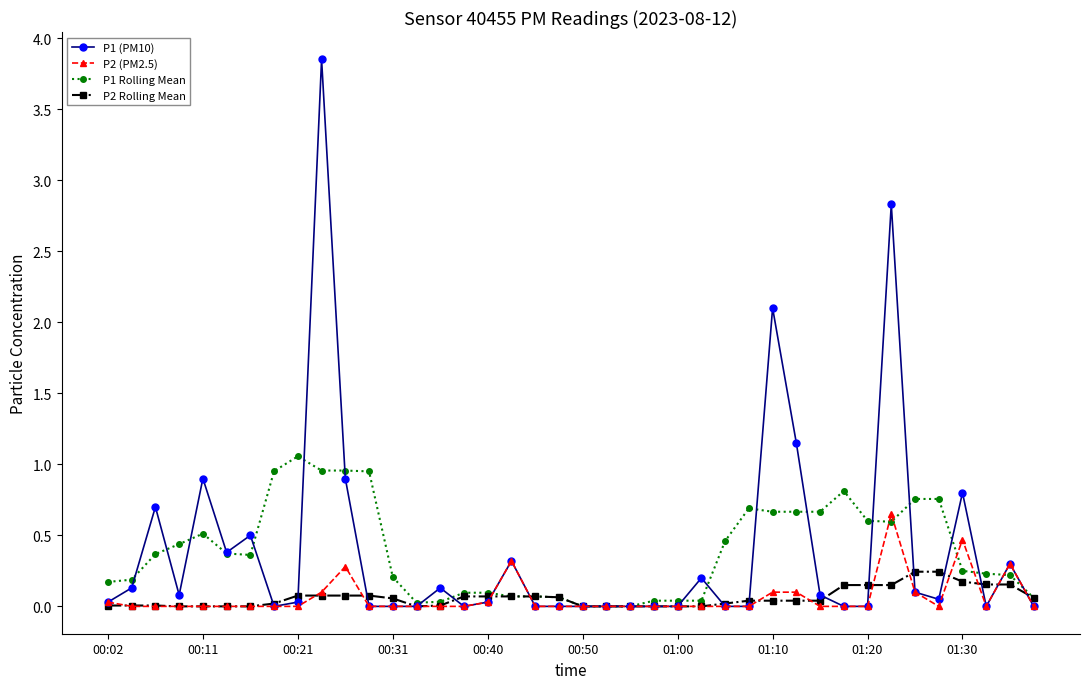

At how many categories does at least one series exceed 2?

3